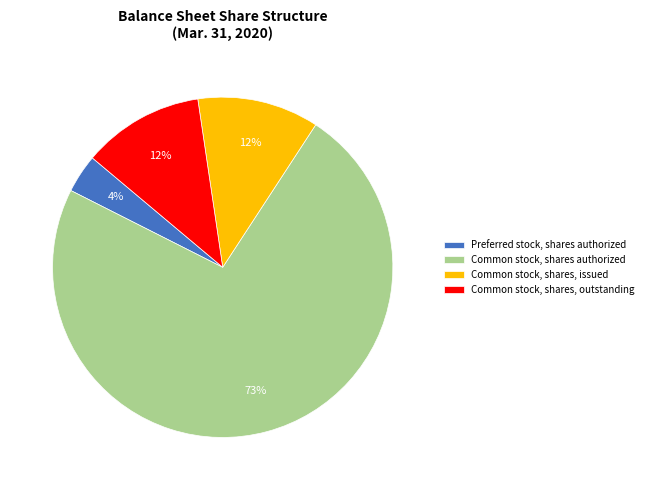

To the nearest percent, what is the average slice percentage?

25%